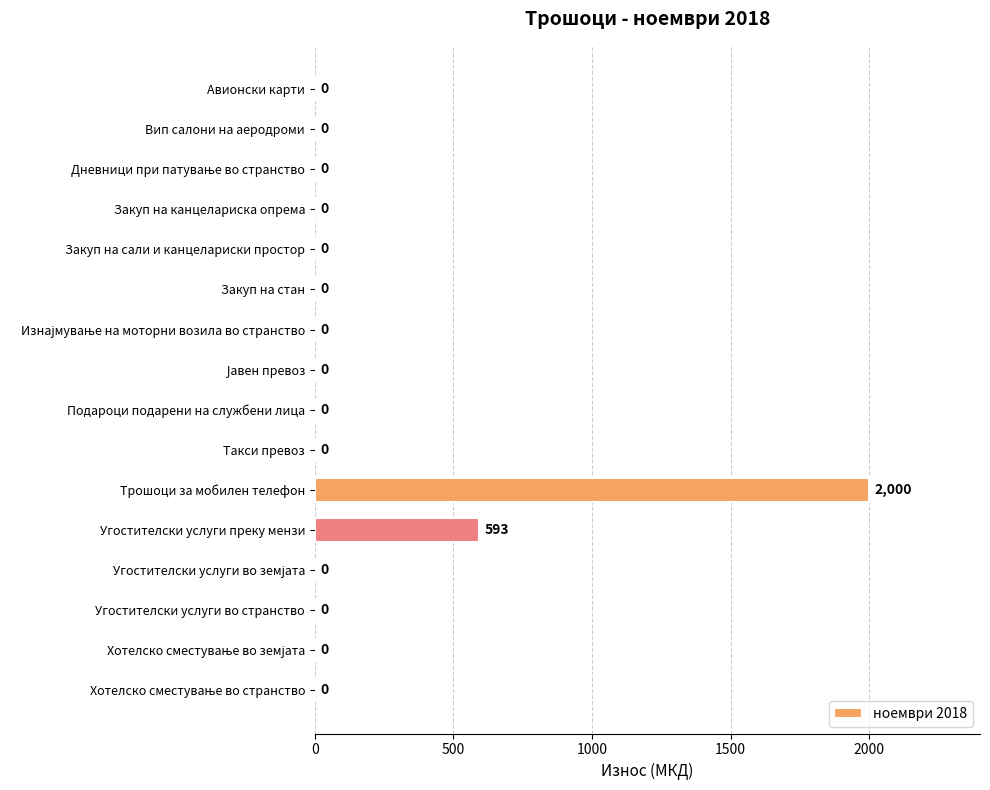

What is the maximum value shown in the chart?

2000